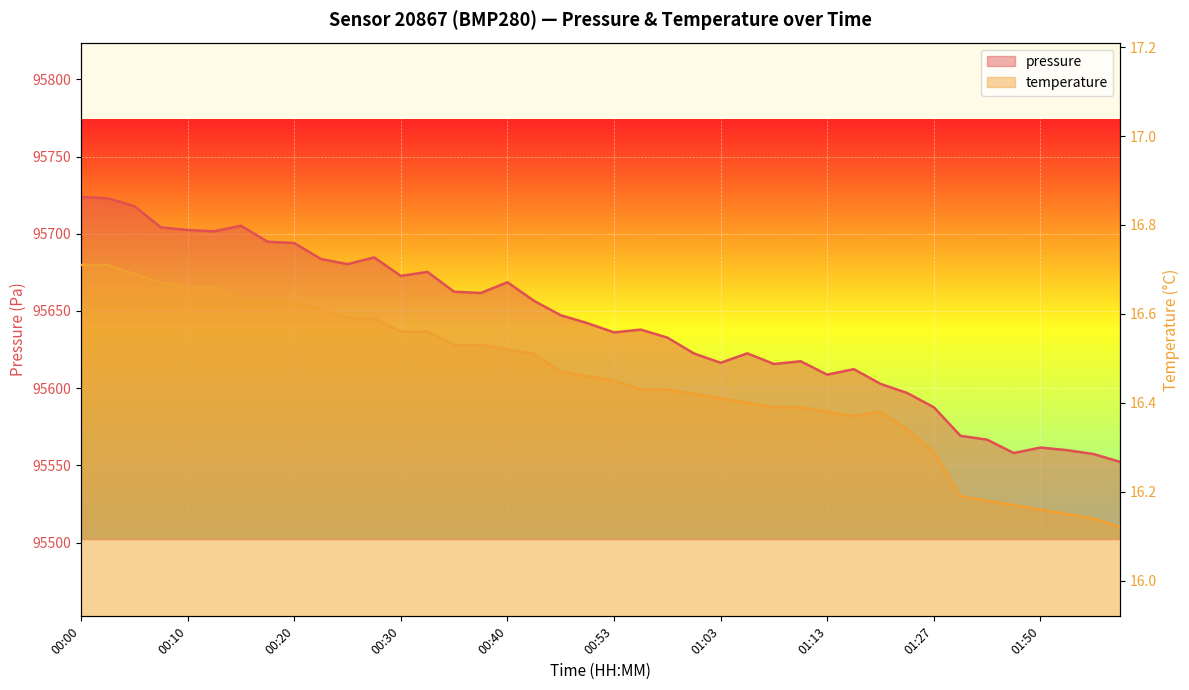

Between 00:03 and 01:50, which series saw the biggest shift?

pressure